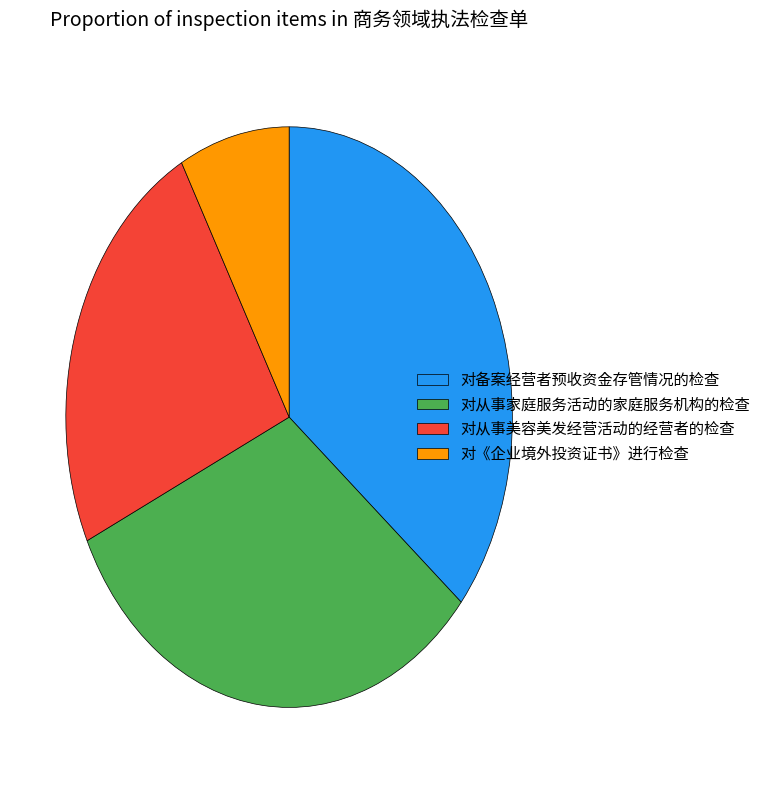

Which slice is the largest?

对备案经营者预收资金存管情况的检查